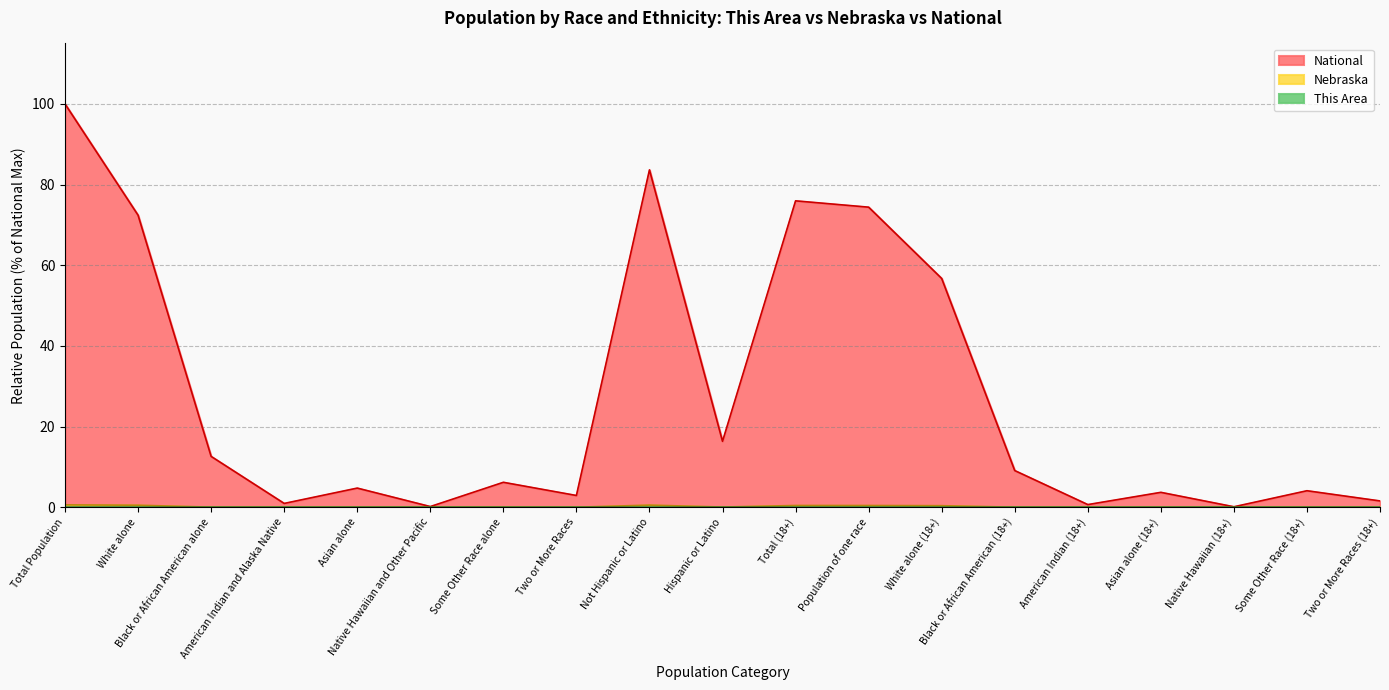

Reading right to left, what are all the values shown in this chart?

This Area: Two or More Races (18+)=0.0	Some Other Race (18+)=0.0	Native Hawaiian (18+)=0.0	Asian alone (18+)=0.0	American Indian (18+)=0.0	Black or African American (18+)=0.0	White alone (18+)=0.0	Population of one race=0.0	Total (18+)=0.0	Hispanic or Latino=0.0	Not Hispanic or Latino=0.0	Two or More Races=0.0	Some Other Race alone=0.0	Native Hawaiian and Other Pacific=0.0	Asian alone=0.0	American Indian and Alaska Native=0.0	Black or African American alone=0.0	White alone=0.0	Total Population=0.0
Nebraska: Two or More Races (18+)=0.0	Some Other Race (18+)=0.0	Native Hawaiian (18+)=0.0	Asian alone (18+)=0.0	American Indian (18+)=0.0	Black or African American (18+)=0.0	White alone (18+)=0.4	Population of one race=0.4	Total (18+)=0.4	Hispanic or Latino=0.1	Not Hispanic or Latino=0.5	Two or More Races=0.0	Some Other Race alone=0.0	Native Hawaiian and Other Pacific=0.0	Asian alone=0.0	American Indian and Alaska Native=0.0	Black or African American alone=0.0	White alone=0.5	Total Population=0.6
National: Two or More Races (18+)=1.6	Some Other Race (18+)=4.1	Native Hawaiian (18+)=0.1	Asian alone (18+)=3.7	American Indian (18+)=0.7	Black or African American (18+)=9.1	White alone (18+)=56.7	Population of one race=74.4	Total (18+)=76.0	Hispanic or Latino=16.3	Not Hispanic or Latino=83.7	Two or More Races=2.9	Some Other Race alone=6.2	Native Hawaiian and Other Pacific=0.2	Asian alone=4.8	American Indian and Alaska Native=0.9	Black or African American alone=12.6	White alone=72.4	Total Population=100.0